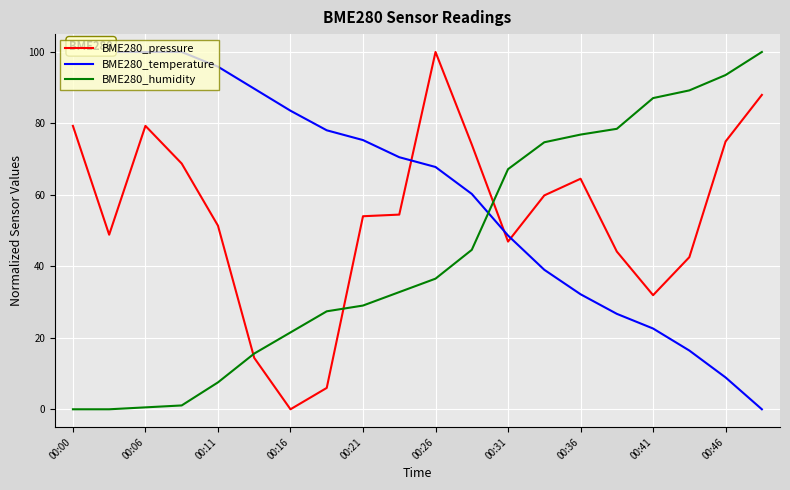

At which label does BME280_pressure reach its peak?

00:26